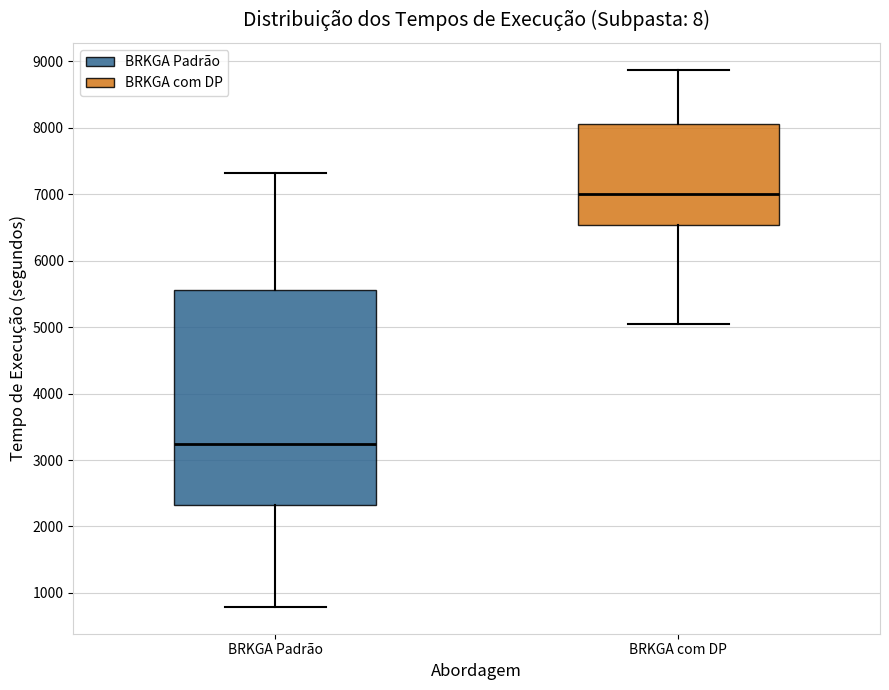

Reading left to right, transcribe this box plot: for each box, give where its median line is, the range the box spans, and where its two whiskers end, as read against the y-axis. The values are not printed on the chart, so give them approximately, as read against the axis.

BRKGA Padrão: median 3200, box 2300 to 5600, whiskers 800 to 7300
BRKGA com DP: median 7000, box 6500 to 8100, whiskers 5000 to 8900